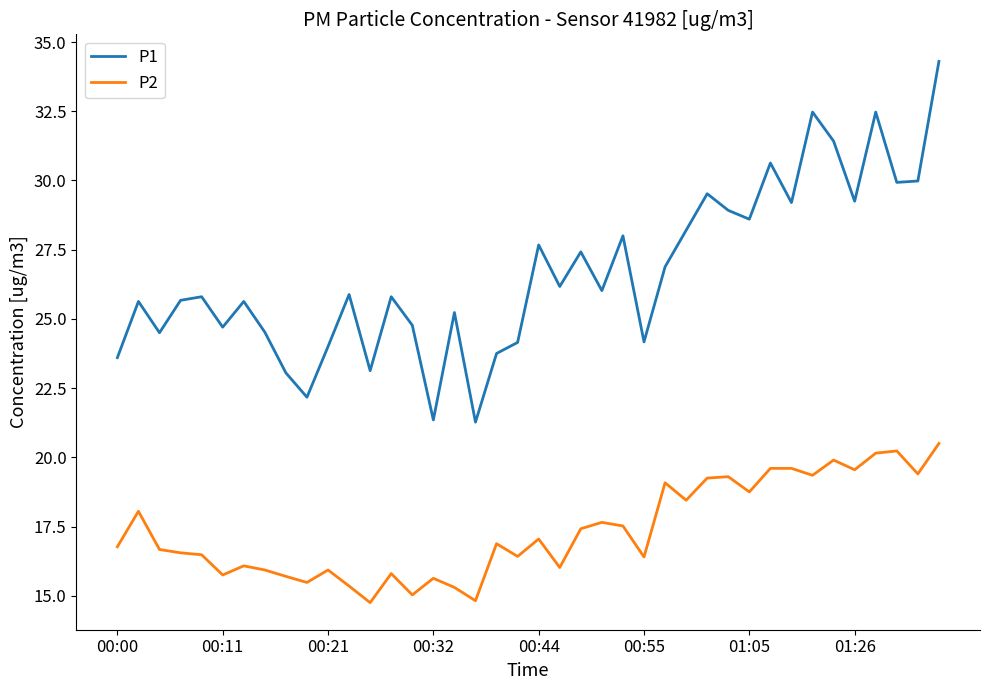

Which series has the largest range (max minus min)?

P1